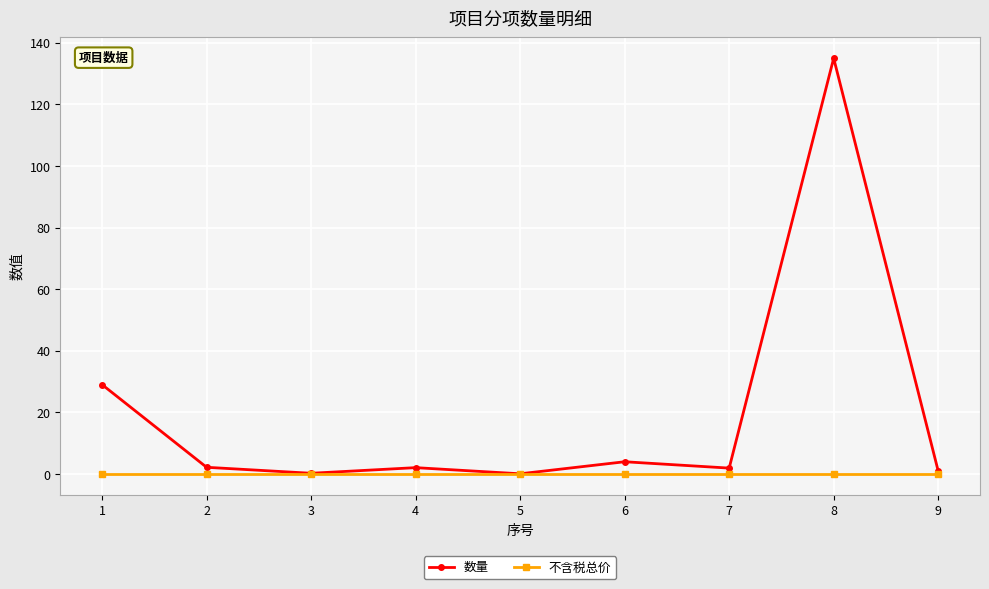

The 不含税总价 series shows 0.0 at 3. True or false?

True